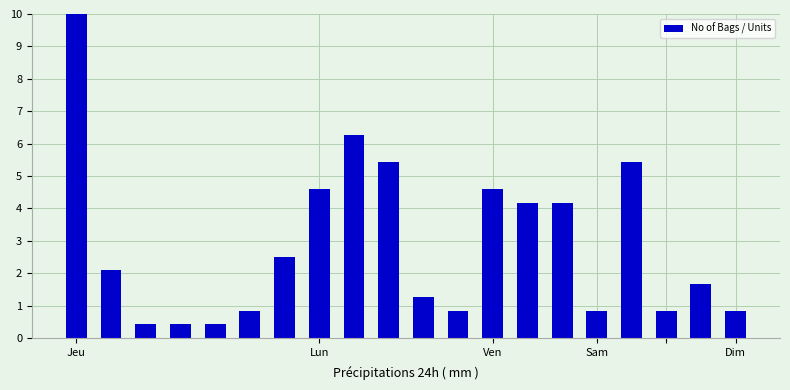

What is the sum of all values?

57.5